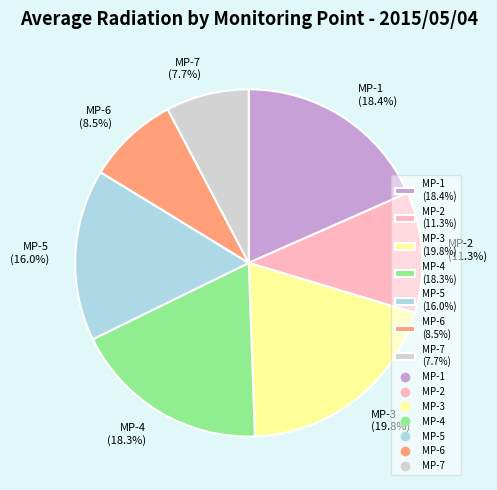

Which has a higher value, MP-1 (18.4%) or MP-2 (11.3%)?

MP-1 (18.4%)